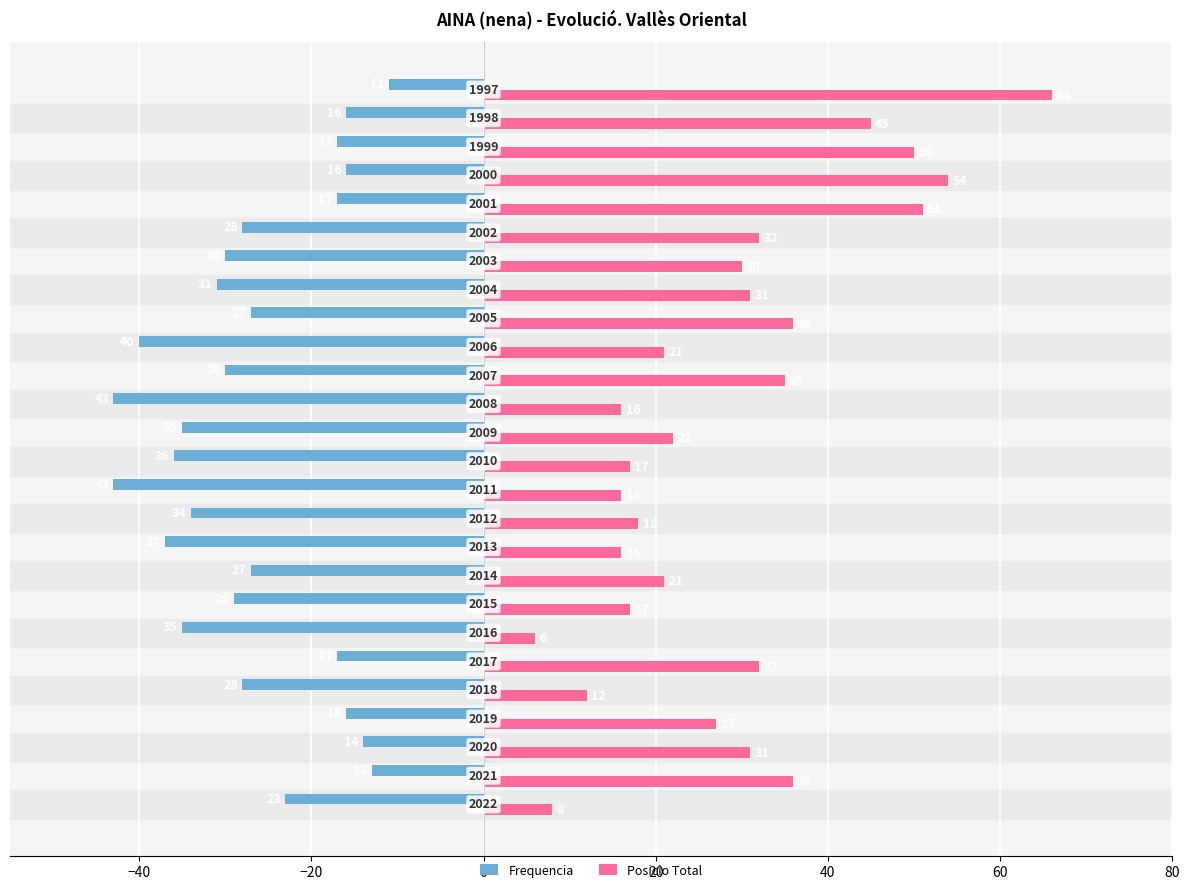

What is the difference between the second highest and second lowest values in the Posicio Total series?

46